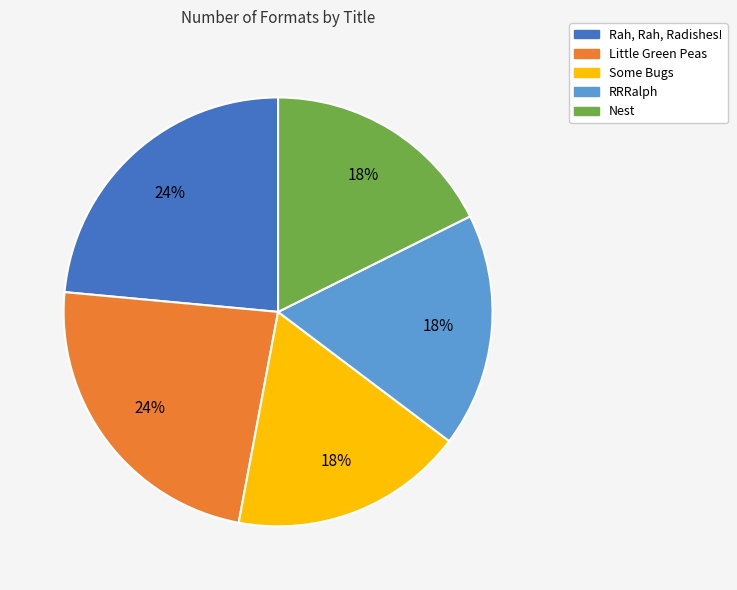

Is Nest the majority of the pie?

No